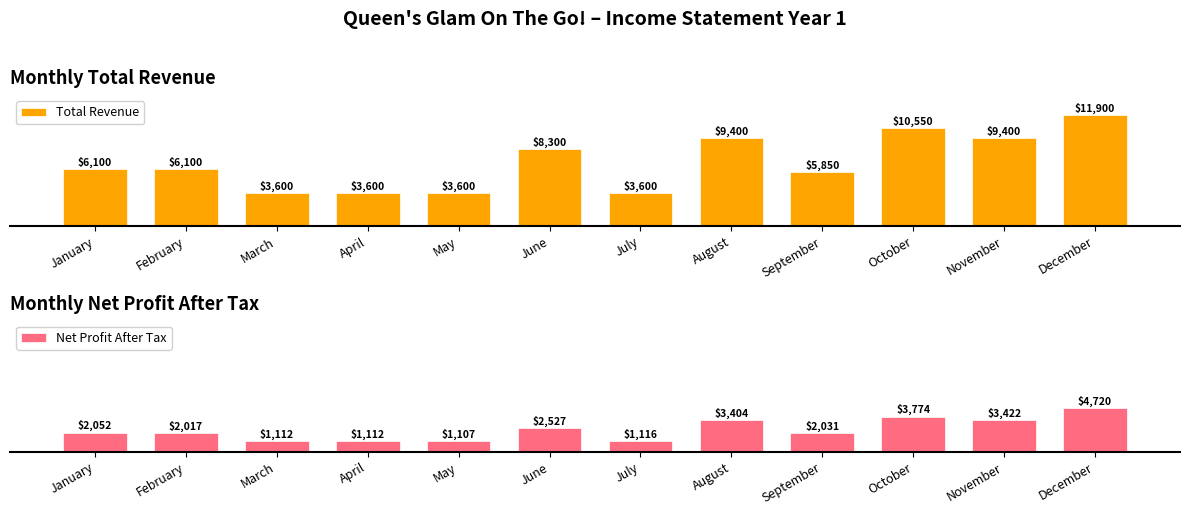

Are the bars grouped side by side (vs. stacked)?

Yes